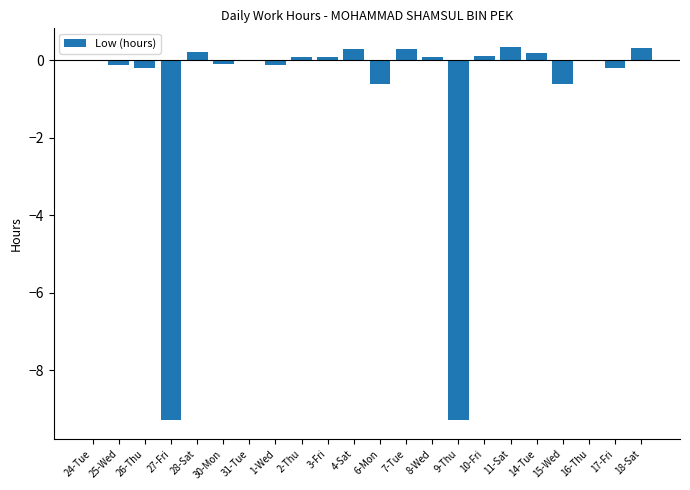

Count the number of categories in the chart.

22